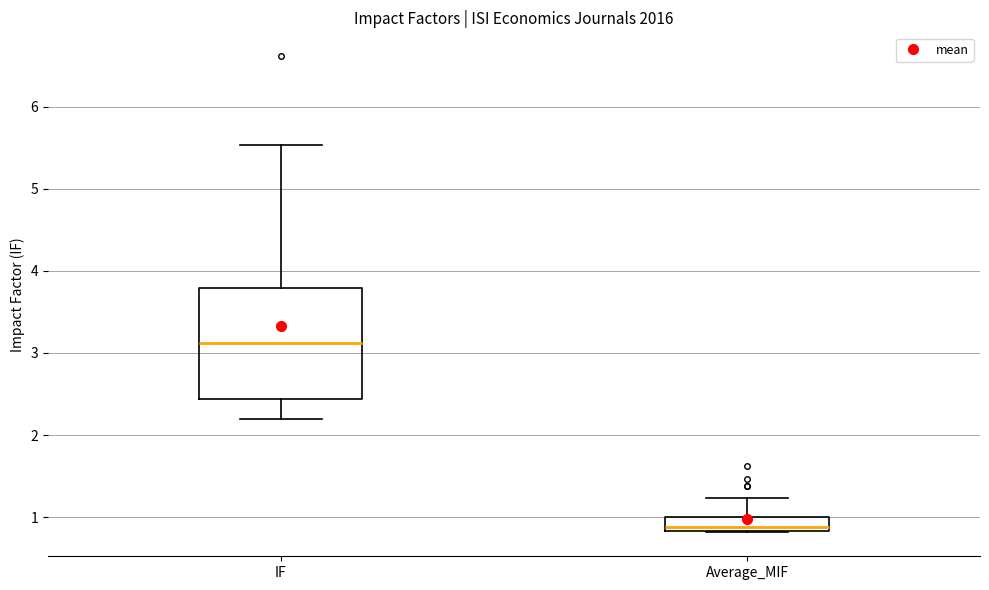

Comparing the boxes themselves (not the whiskers), which one is the tallest?

IF